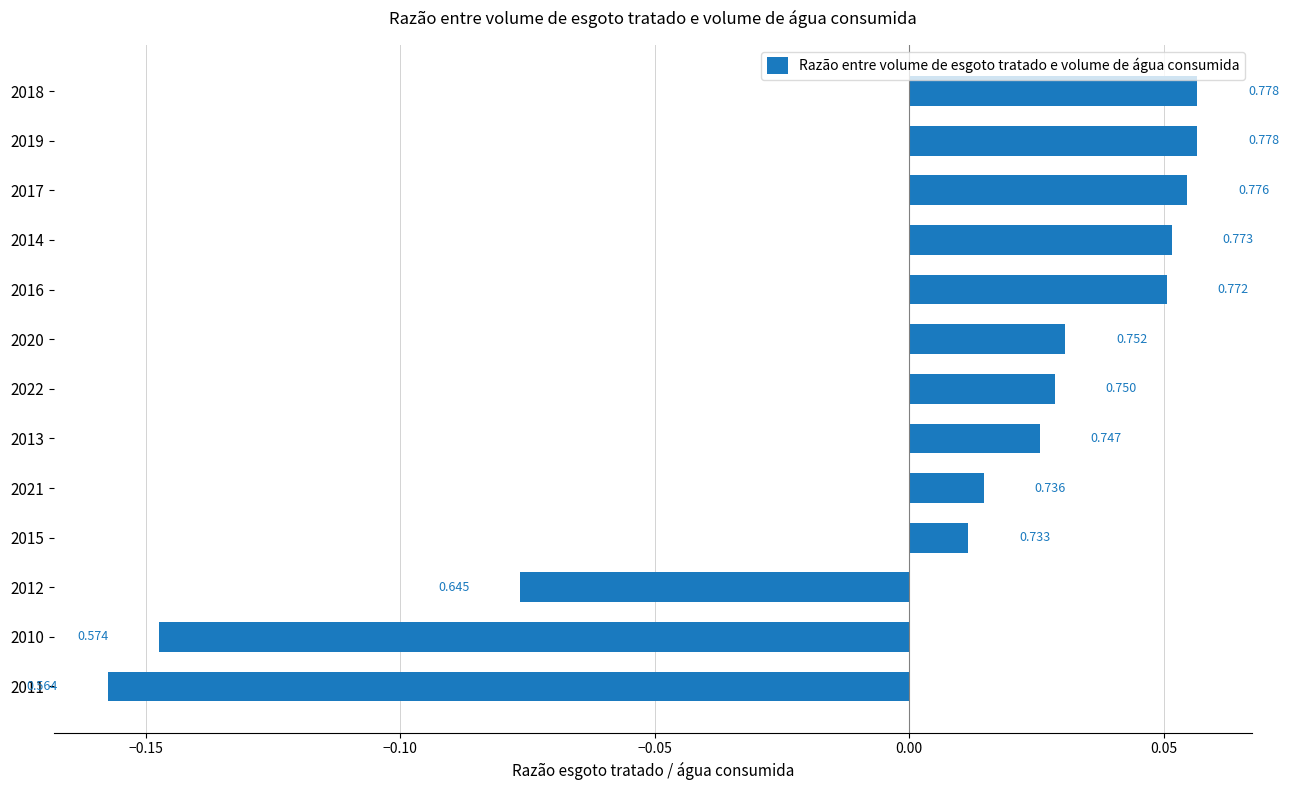

Does the chart contain any negative values?

Yes